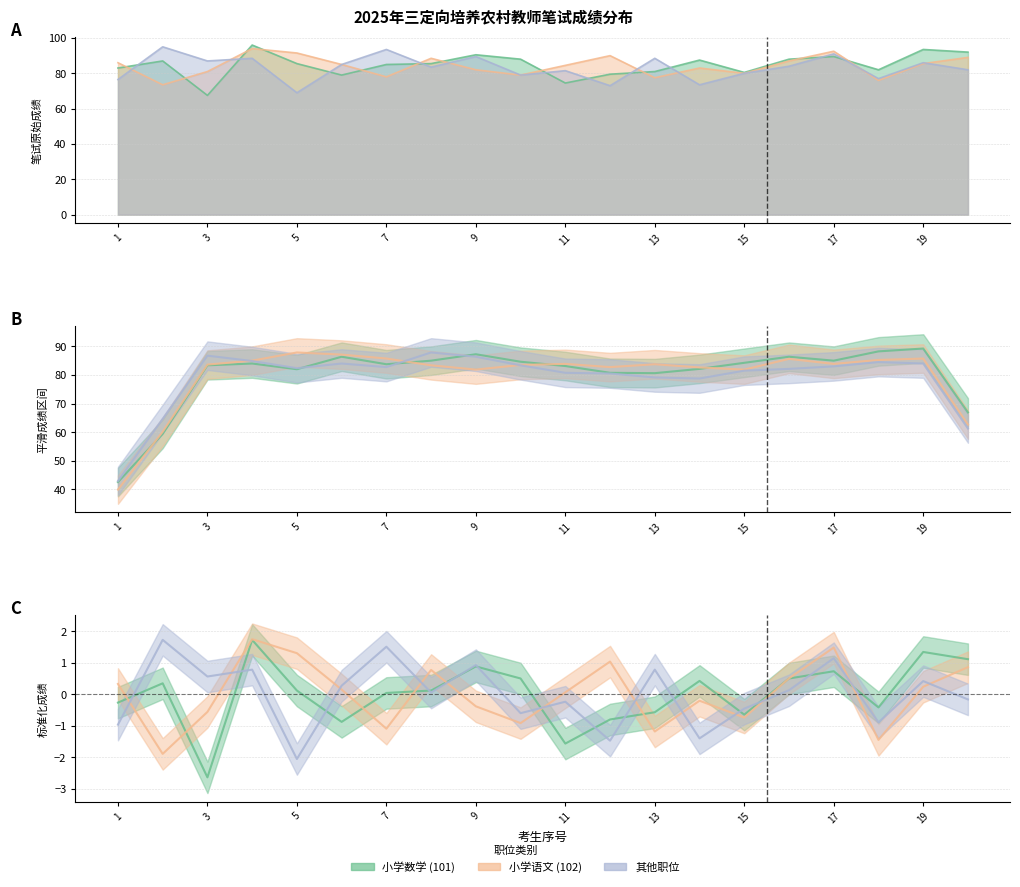

Is the value of 小学语文 (102) at 1 greater than the value of 其他职位 at 19?

No